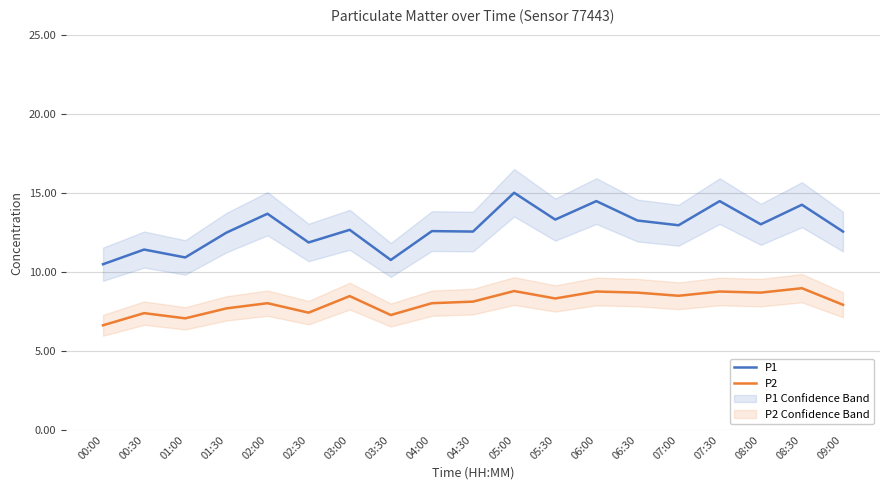

Reading left to right, extract all data points from this chart.

P1: 10.5	11.4	10.9	12.5	13.7	11.9	12.7	10.8	12.6	12.6	15.0	13.3	14.5	13.3	13.0	14.5	13.0	14.3	12.6
P2: 6.6	7.4	7.1	7.7	8.0	7.4	8.5	7.3	8.0	8.1	8.8	8.3	8.8	8.7	8.5	8.8	8.7	9.0	7.9